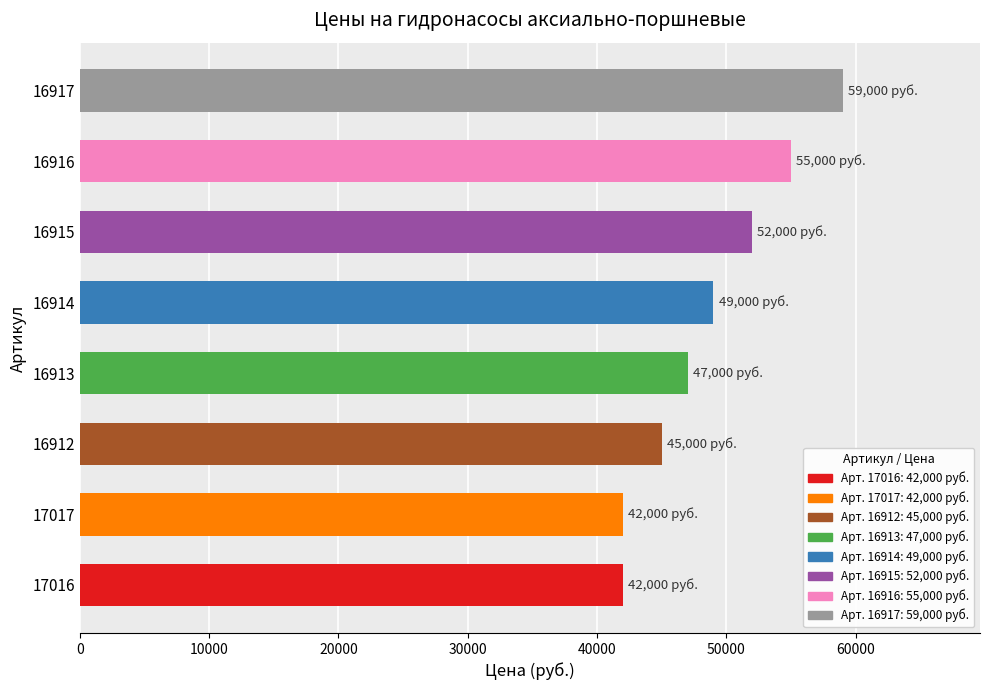

What is the value of the 4th bar from the left?

47000